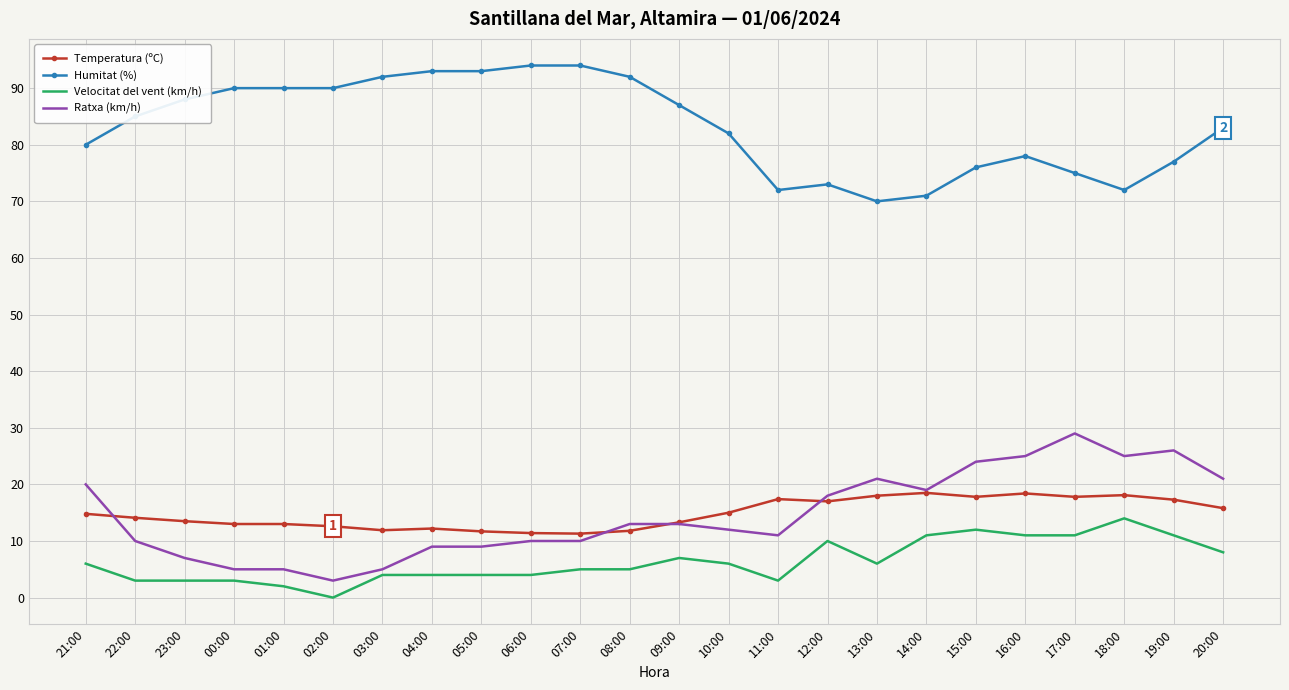

True or false: Velocitat del vent (km/h) and Temperatura (ºC) intersect in this chart.

False